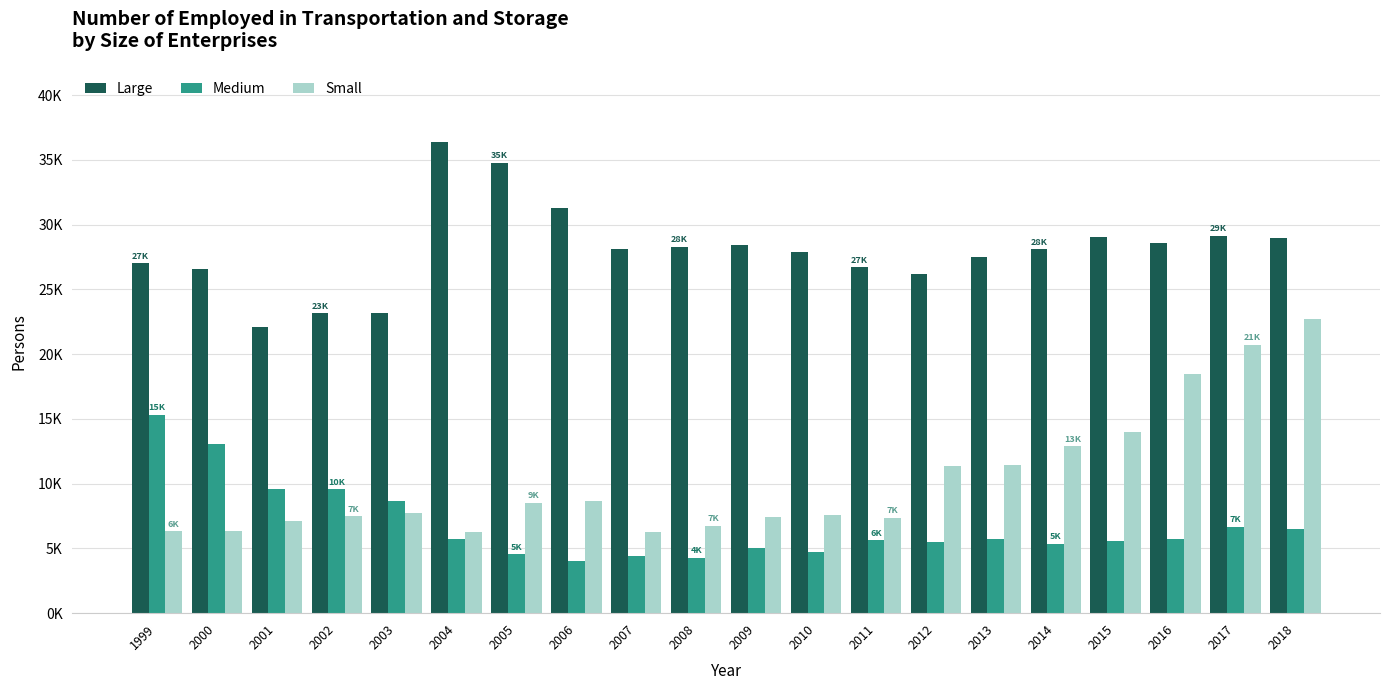

What are all the series names shown in the legend?

Large, Medium, Small